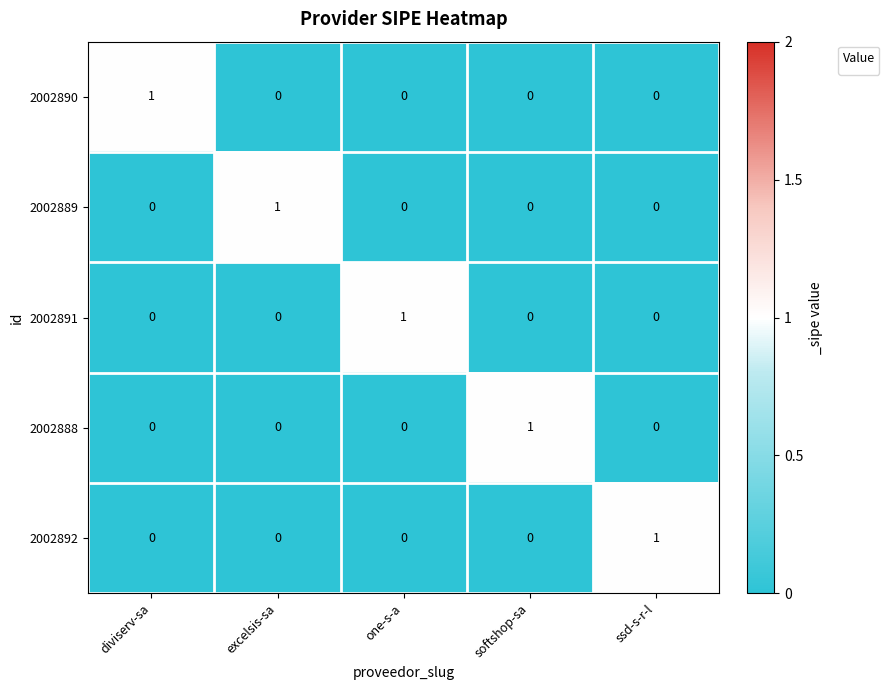

At how many categories does at least one series exceed 0?

5